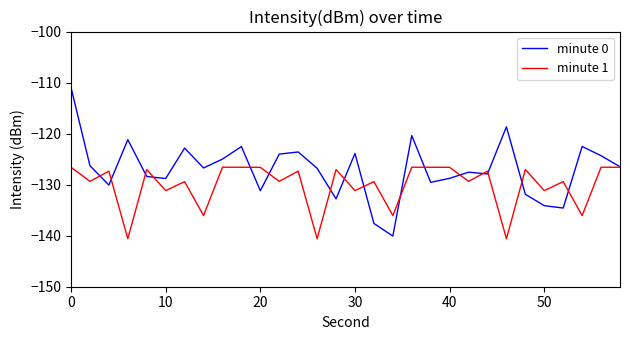

Rank the series by their maximum value, from highest to lowest.

minute 0, minute 1